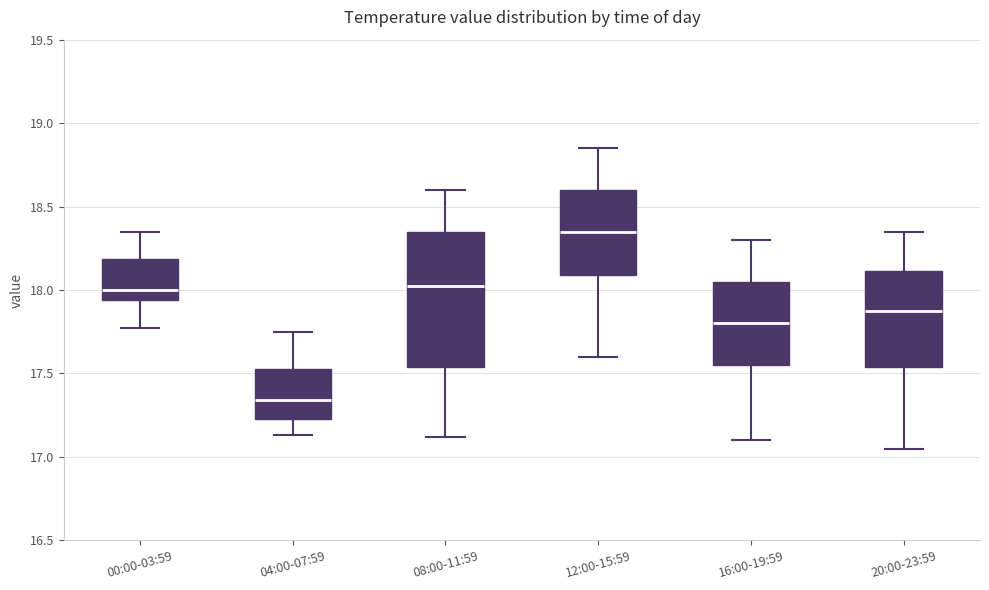

Which box's median line is the highest?

12:00-15:59